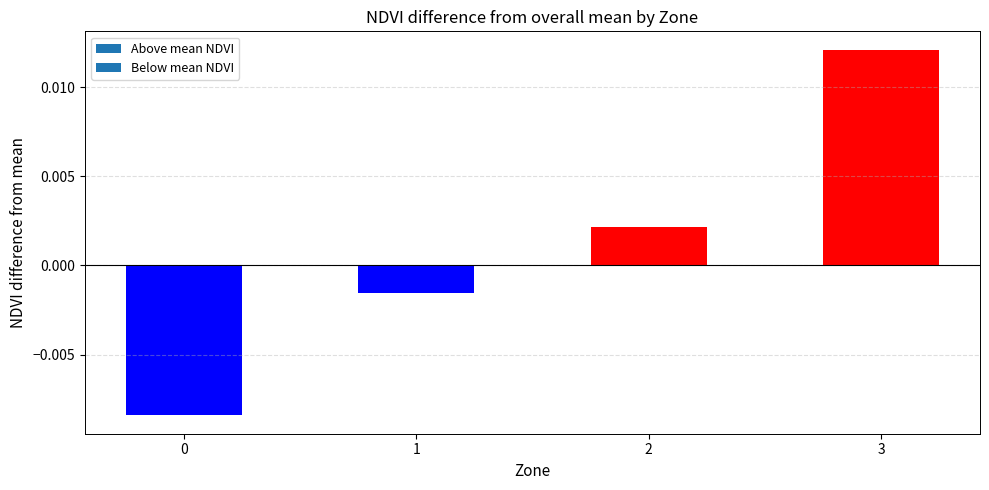

At which category does the chart reach its peak across all series?

3